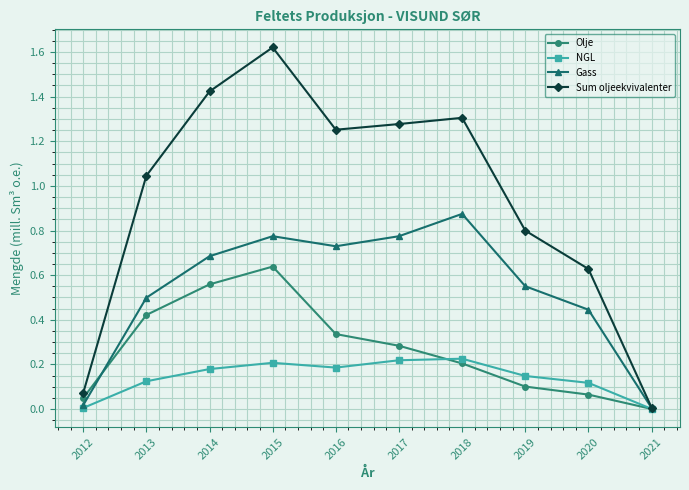

Does the chart have visible grid lines?

Yes